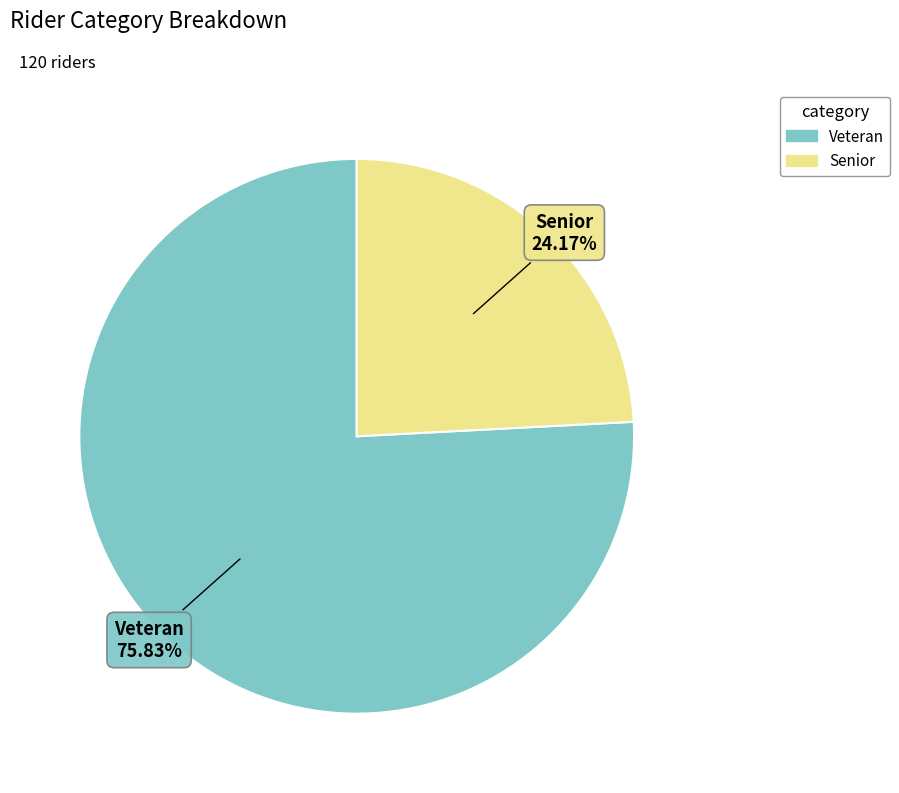

Between Veteran and Senior, which is larger?

Veteran